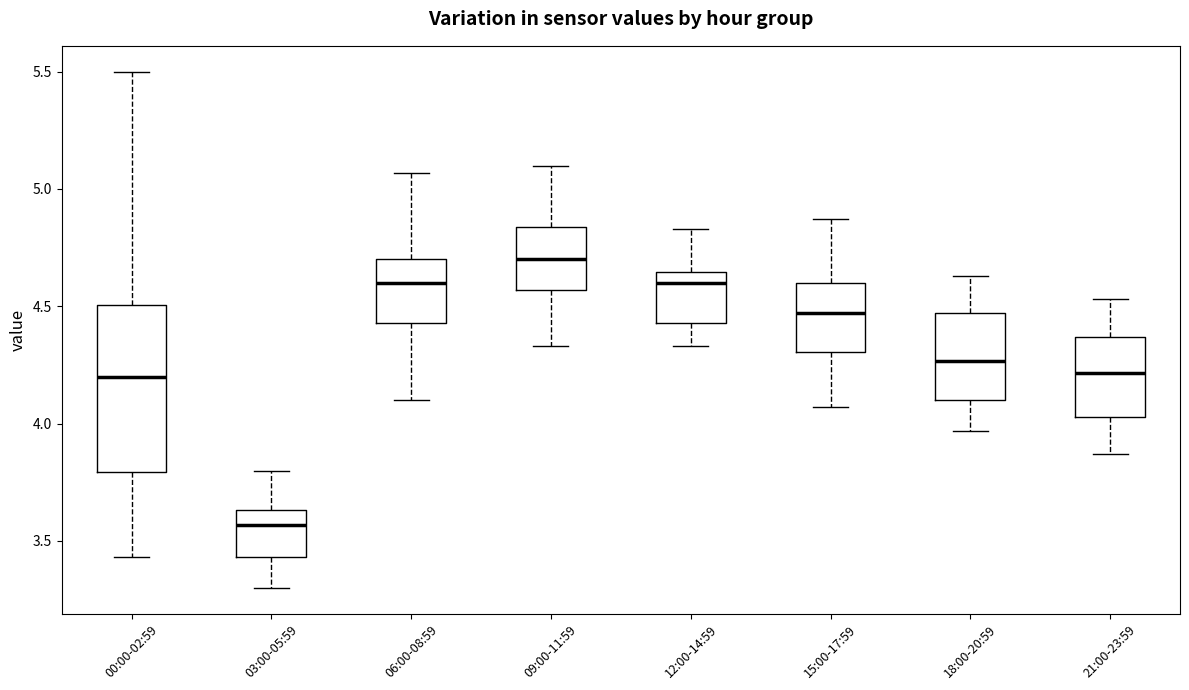

Where does the lower whisker of the box for 18:00-20:59 end on the y-axis? The values are not printed on the chart, so give them approximately, as read against the axis.

3.95